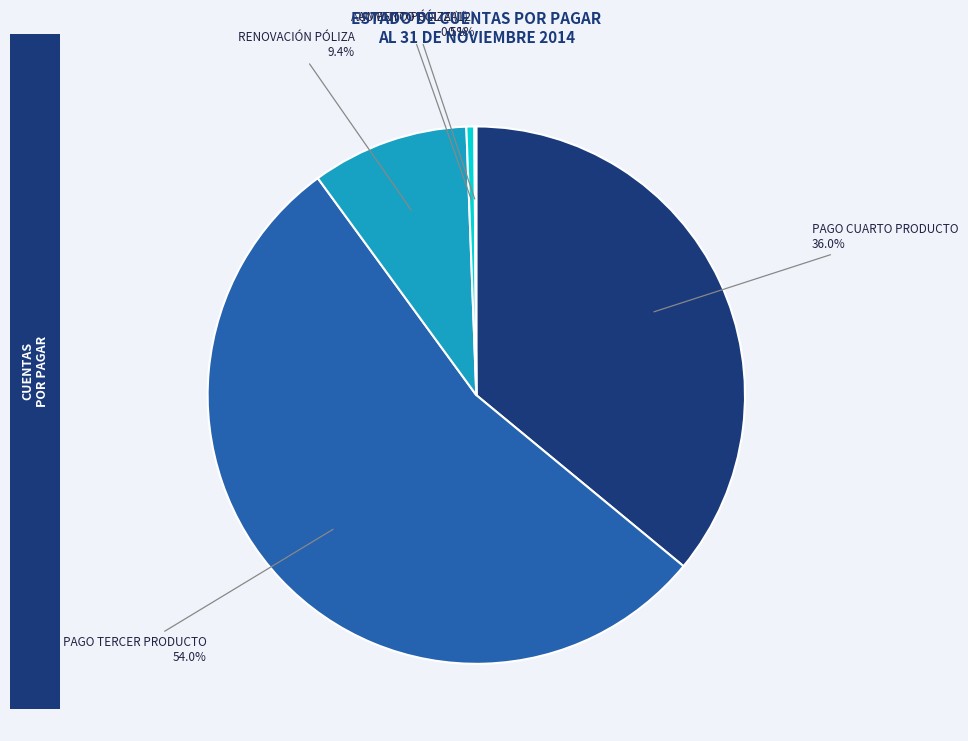

Is there any slice that represents more than half of the pie?

Yes